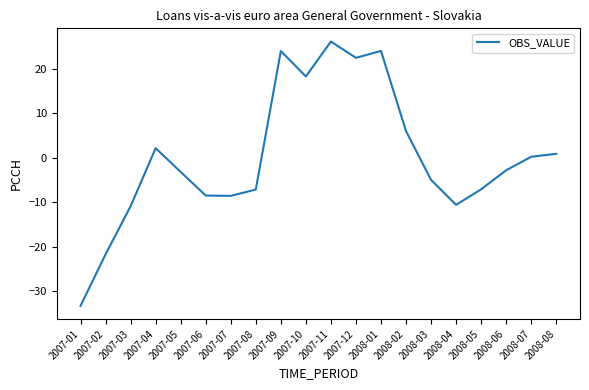

The value at 2007-12 is 22.5. True or false?

True